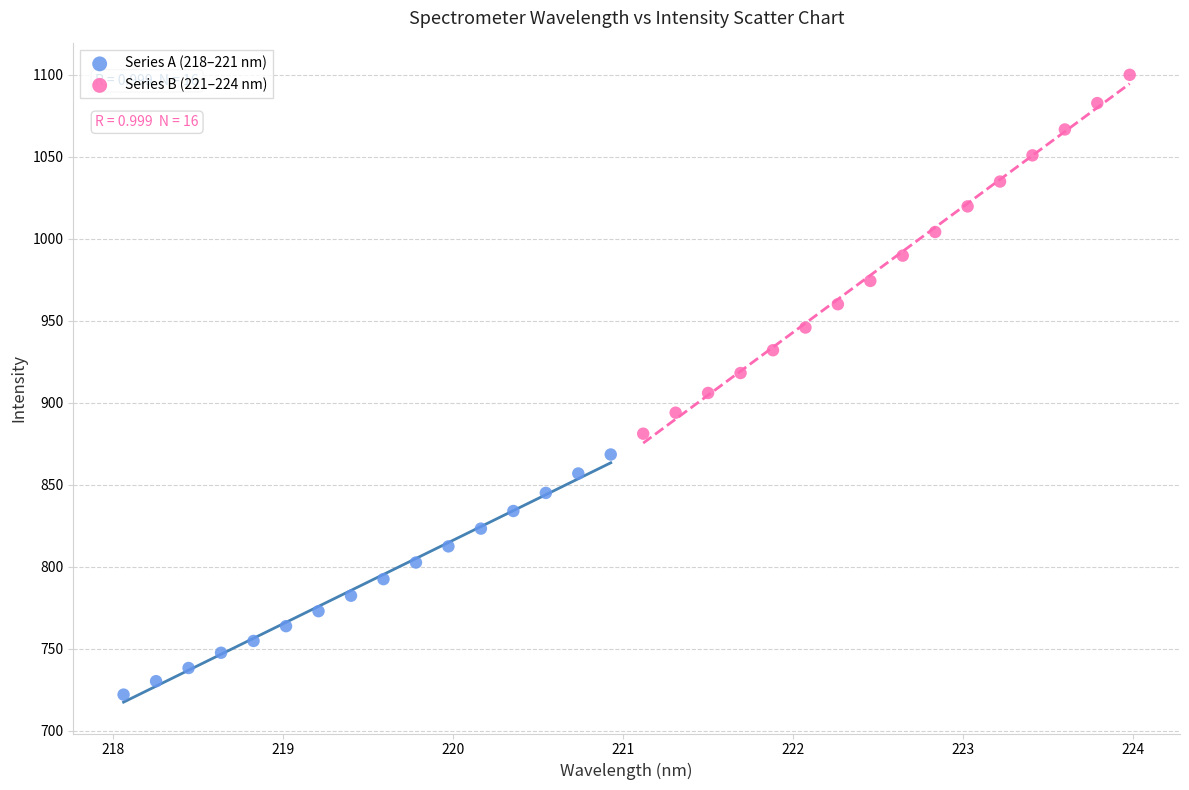

Which series reaches the minimum Y coordinate?

Series A (218–221 nm)